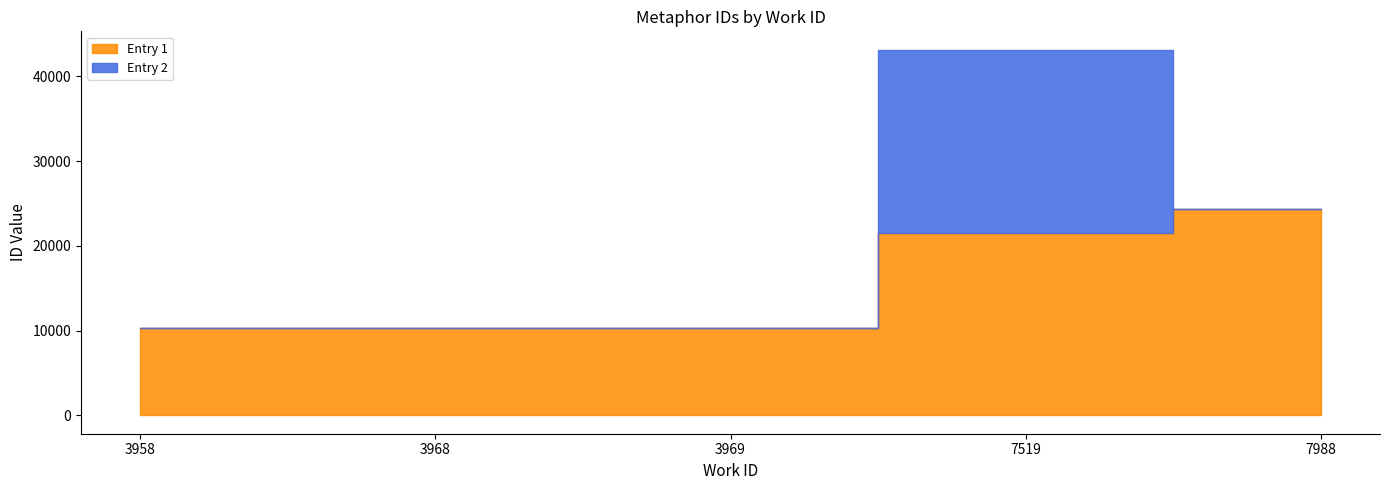

What is the change in value from 3968 to 7988?

+14037